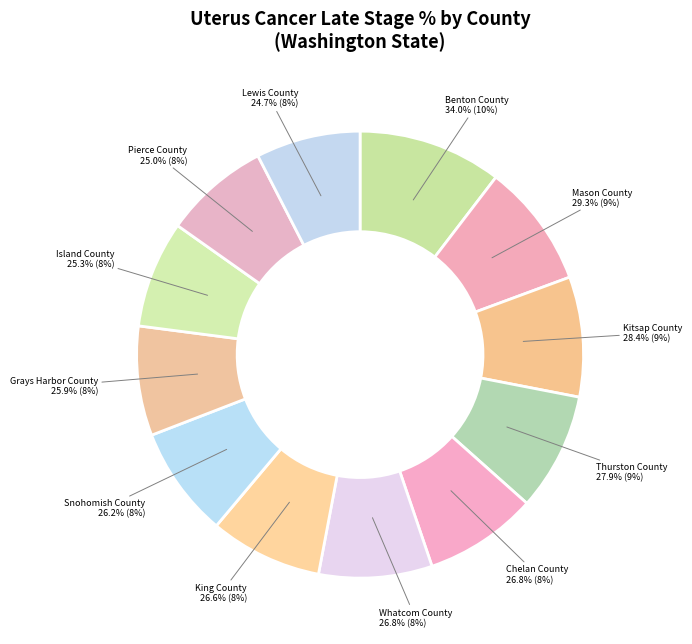

True or false: Mason County accounts for 9% of the total.

True